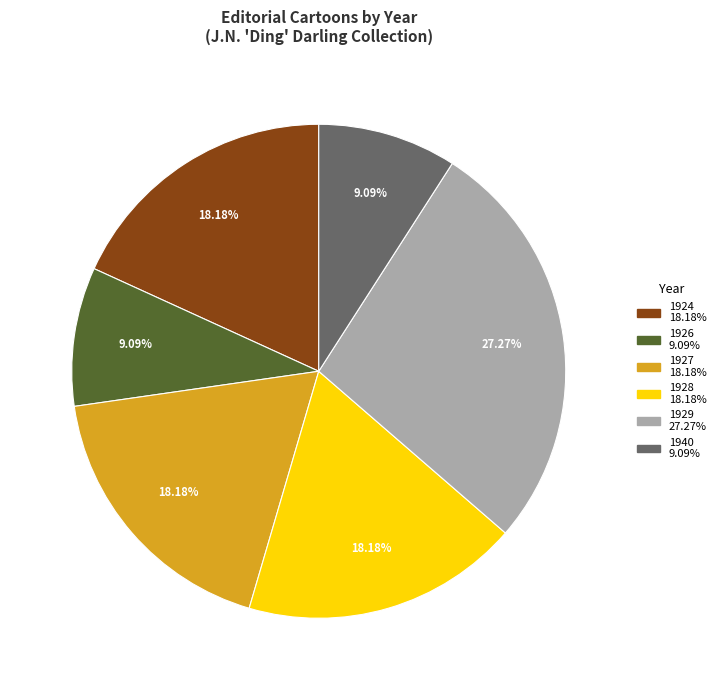

Is there any slice that represents more than half of the pie?

No